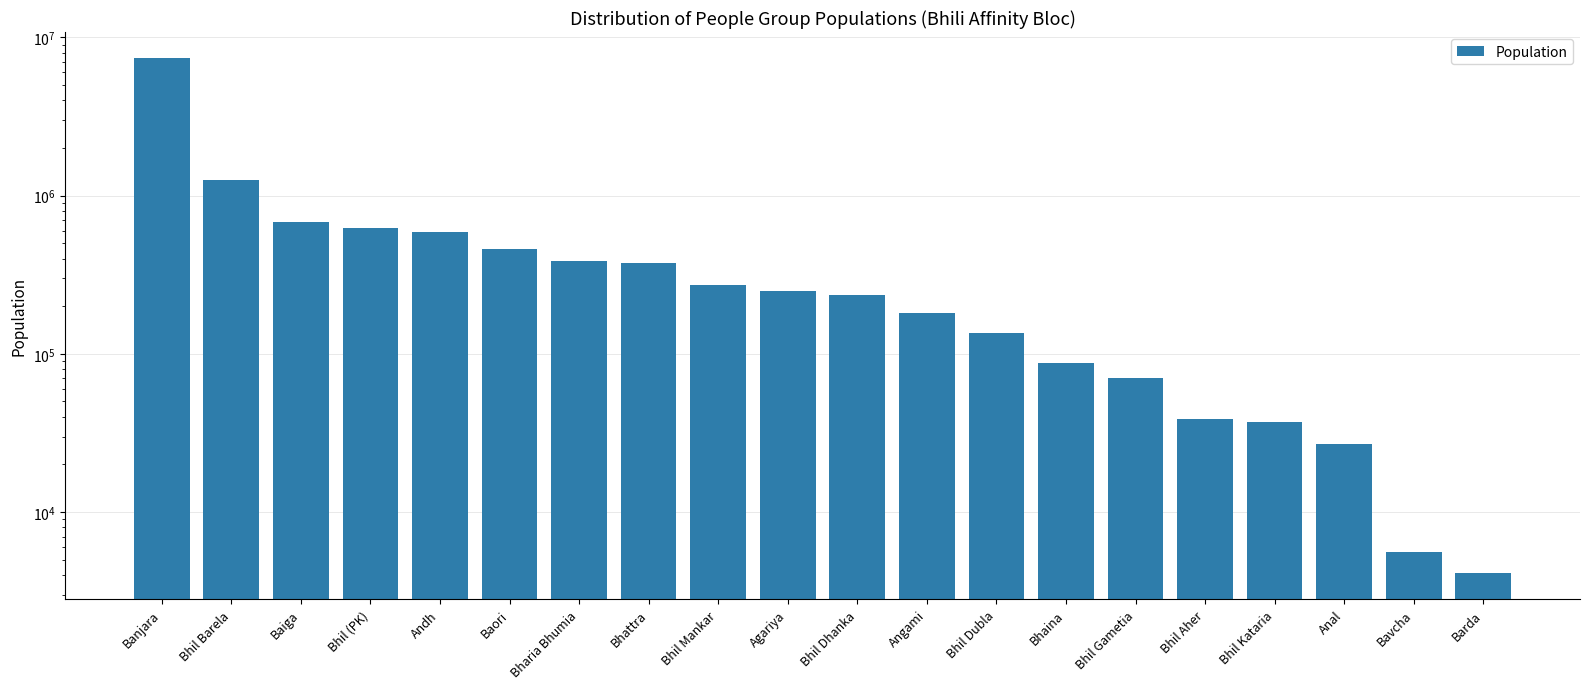

Rank the categories by value from highest to lowest.

Banjara, Bhil Barela, Baiga, Bhil (PK), Andh, Baori, Bharia Bhumia, Bhattra, Bhil Mankar, Agariya, Bhil Dhanka, Angami, Bhil Dubla, Bhaina, Bhil Gametia, Bhil Aher, Bhil Kataria, Anal, Bavcha, Barda